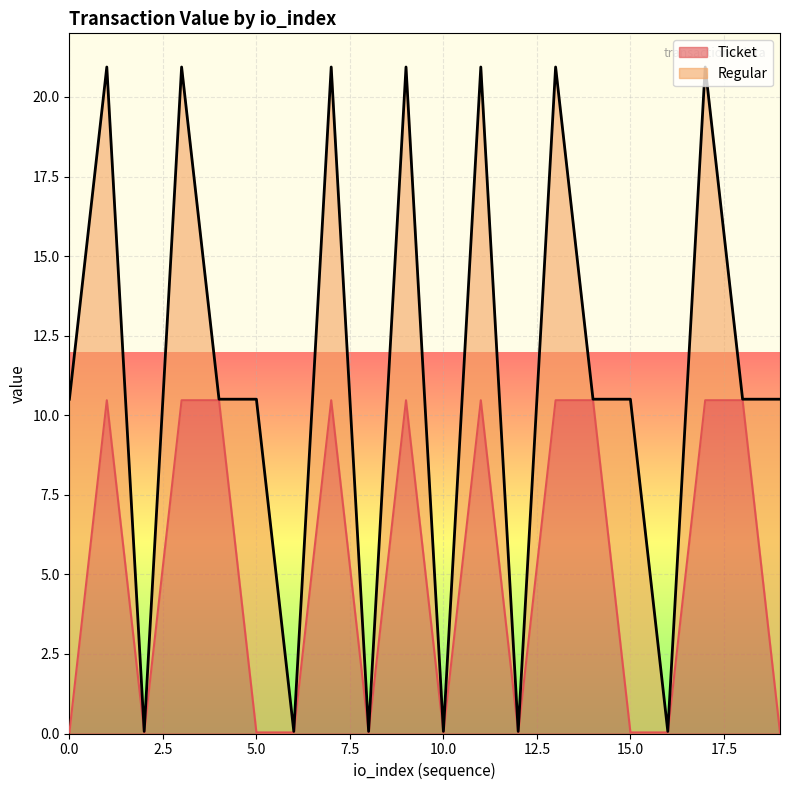

Reading left to right, list all the values displayed in this chart.

0=0.0	1=10.5	2=0.0	3=10.5	4=10.5	5=0.0	6=0.0	7=10.5	8=0.0	9=10.5	10=0.0	11=10.5	12=0.0	13=10.5	14=10.5	15=0.0	16=0.0	17=10.5	18=10.5	19=0.0